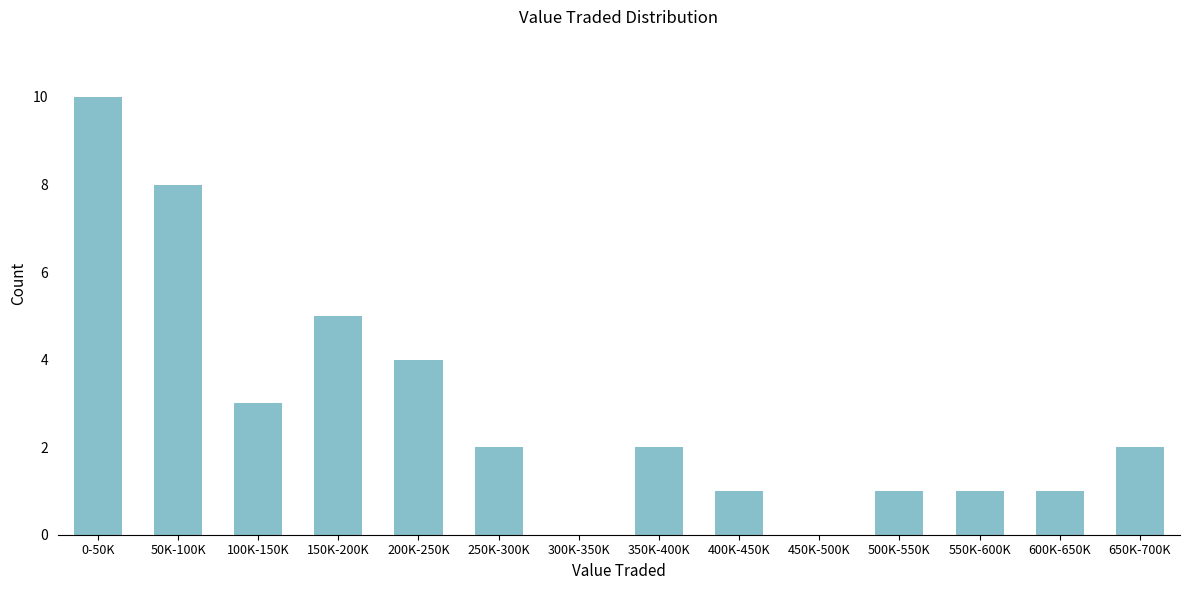

Reading right to left, what are all the values shown in this chart?

650K-700K=2	600K-650K=1	550K-600K=1	500K-550K=1	450K-500K=0	400K-450K=1	350K-400K=2	300K-350K=0	250K-300K=2	200K-250K=4	150K-200K=5	100K-150K=3	50K-100K=8	0-50K=10